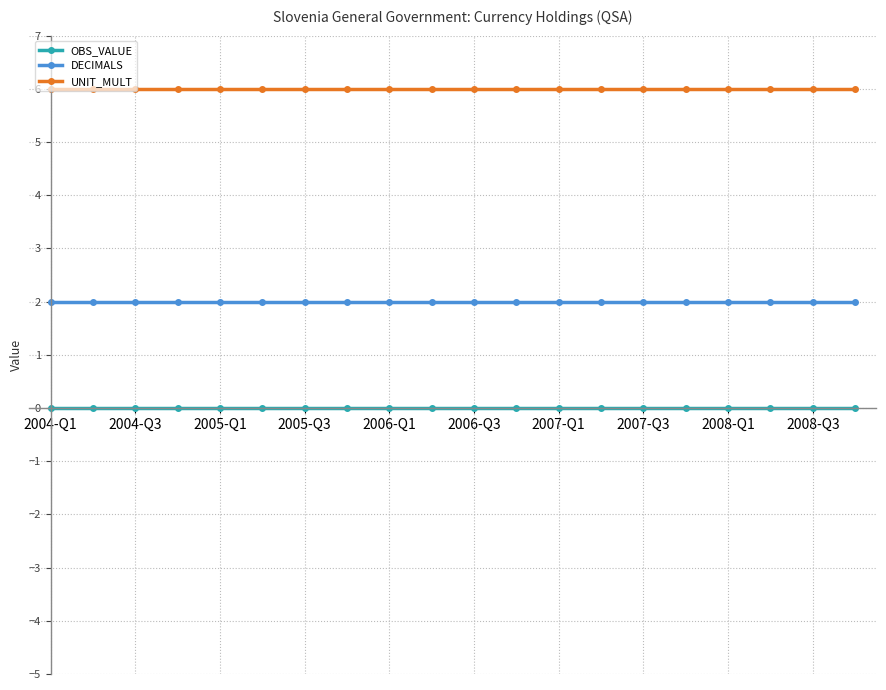

What is the value of the UNIT_MULT point at the 20th from the left?

6